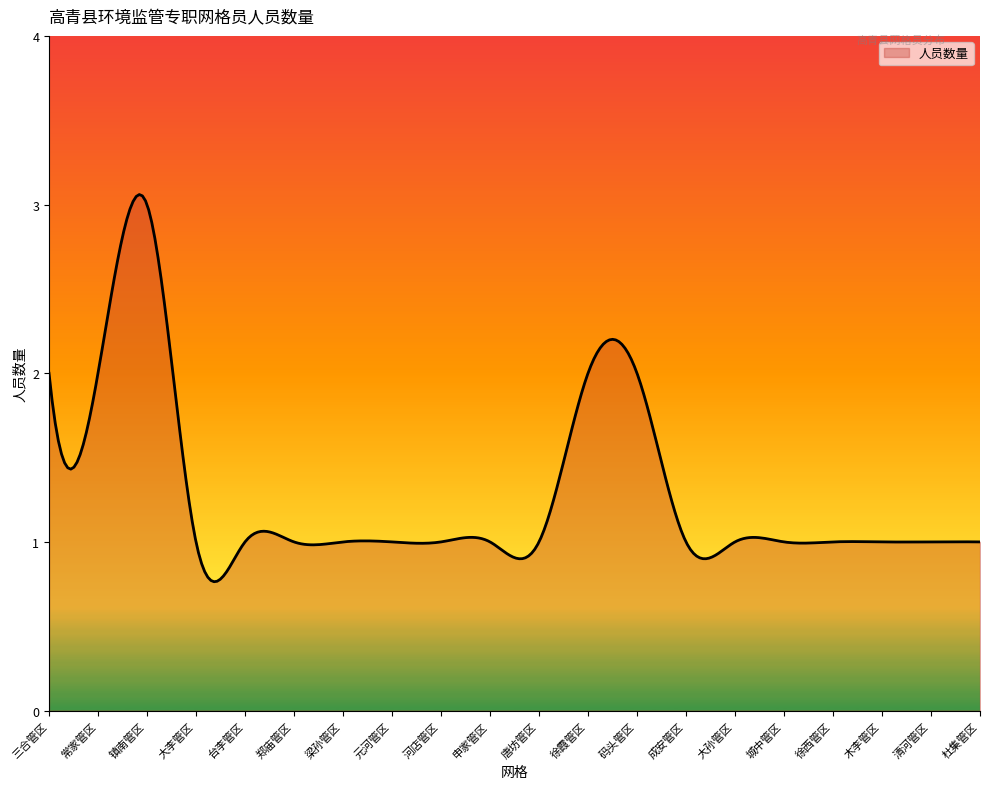

What is the smallest value displayed?

0.8